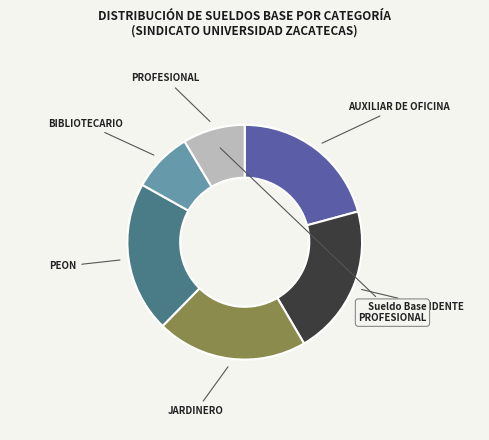

Is there a majority slice in this chart?

No